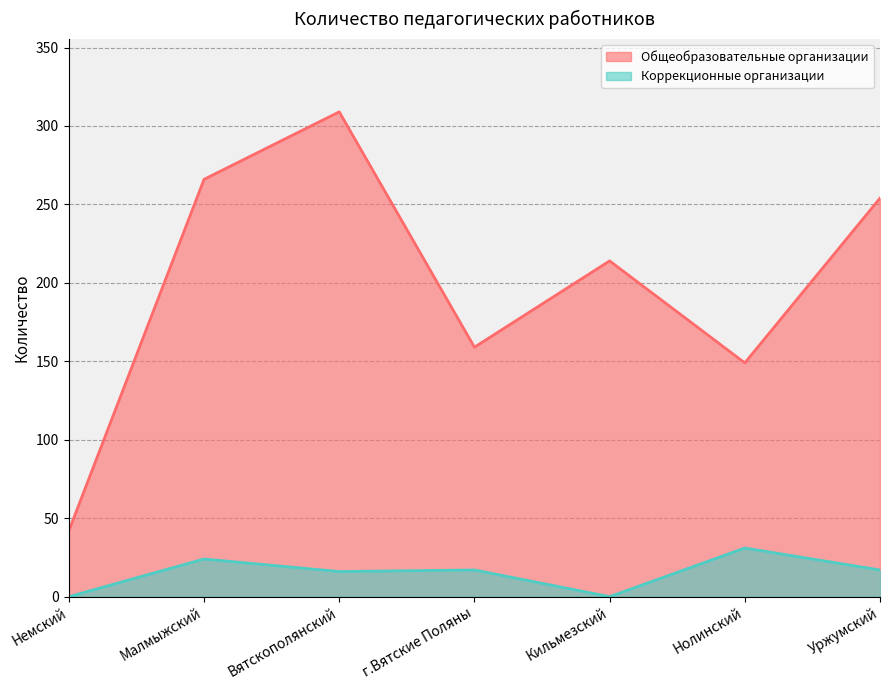

Between Немский and Нолинский, which series saw the biggest shift?

Общеобразовательные организации